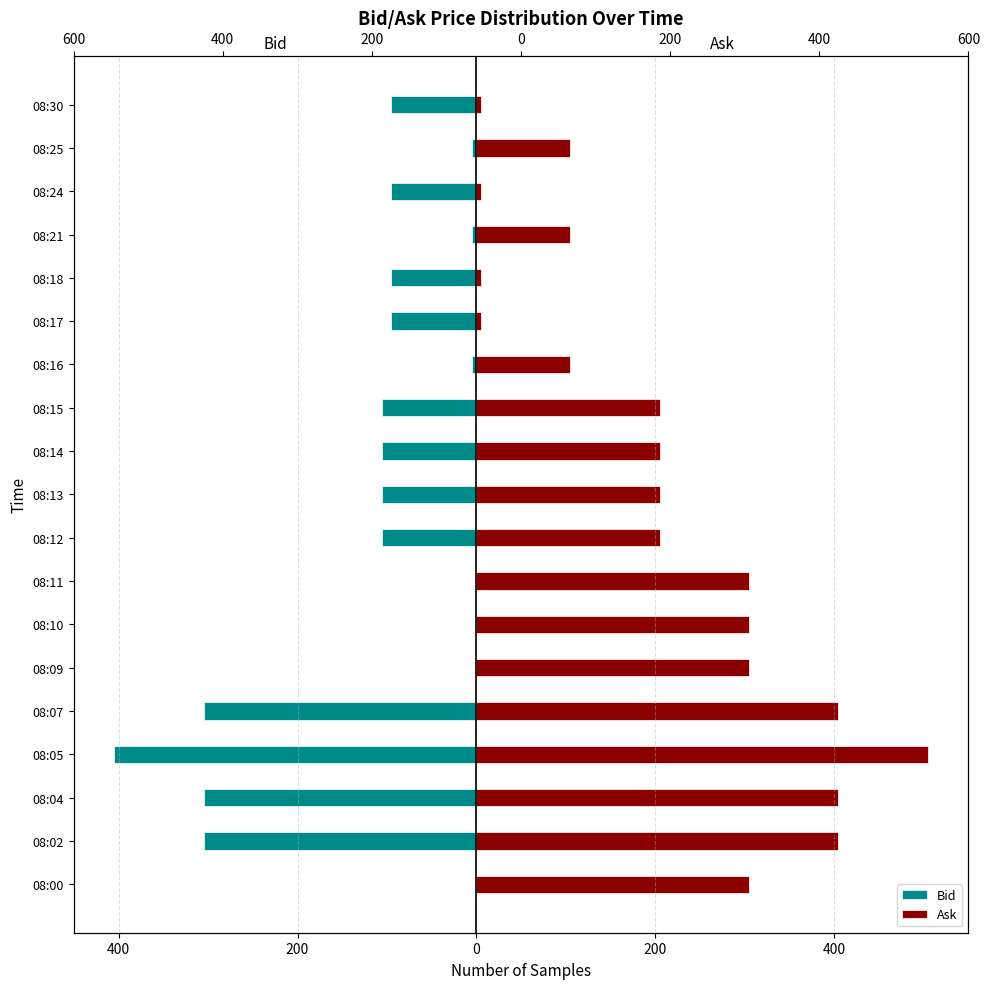

At 08:10, list the series in order from smallest to largest.

Bid, Ask